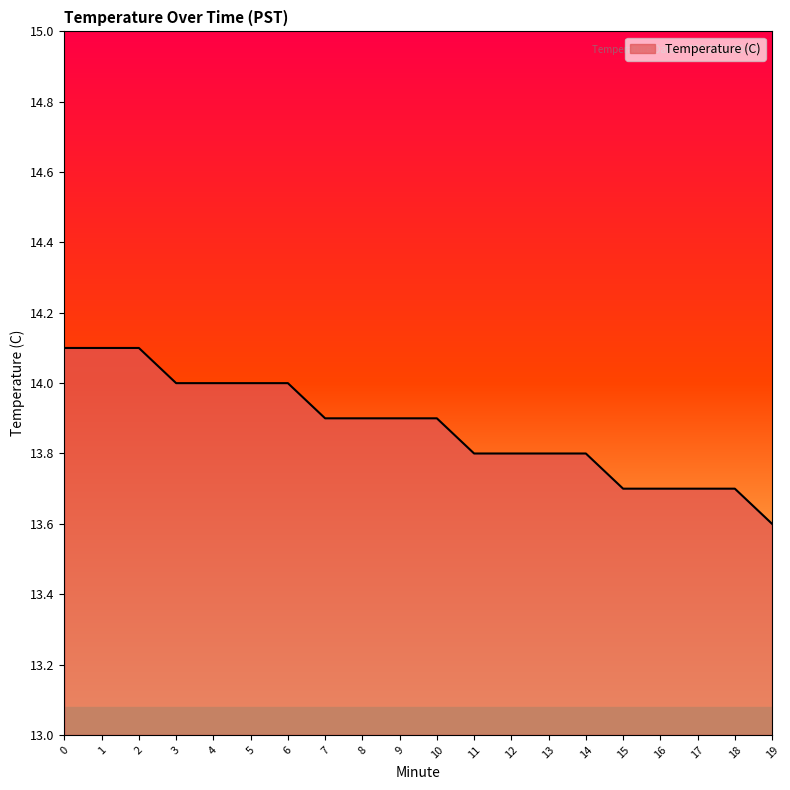

The value at 6 is 14.0. True or false?

True